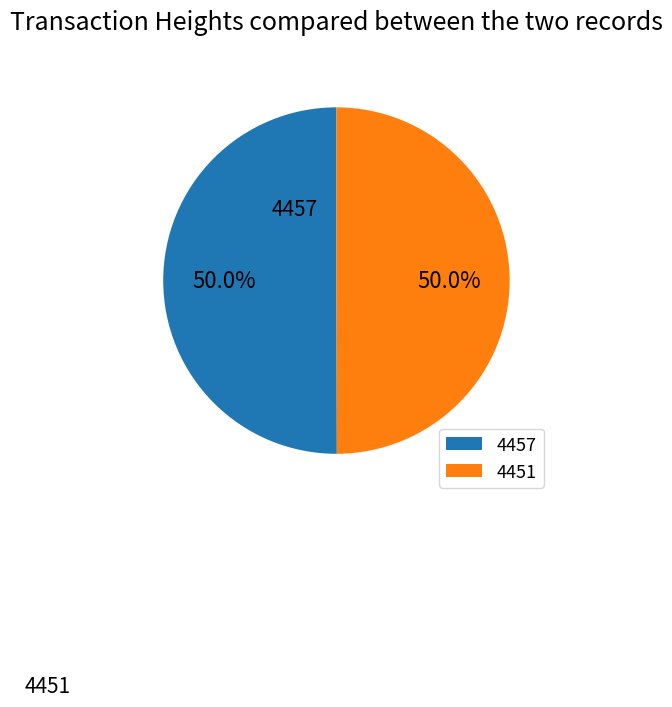

What is the ratio of the value at 4451 to the value at 4457?

1.0